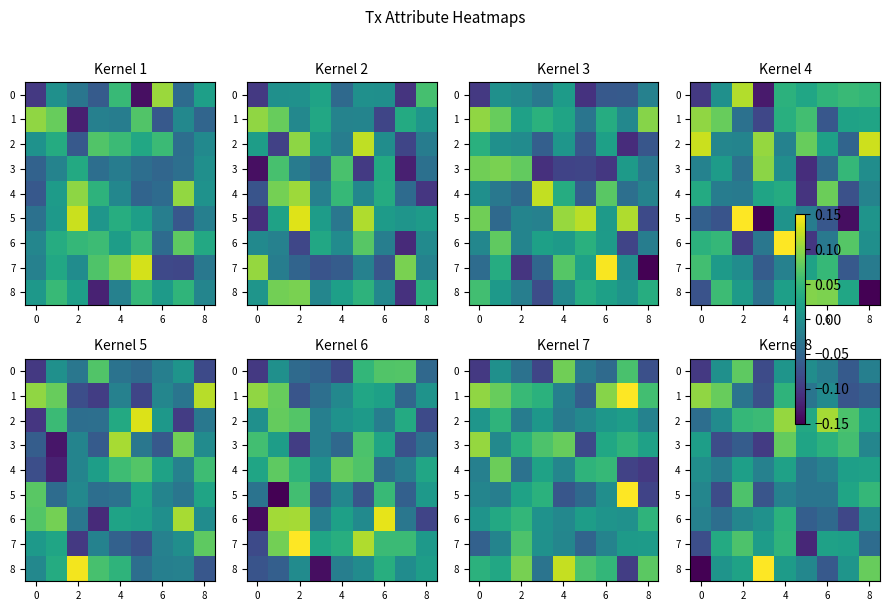

The value of 2 at 4 is 0.0. True or false?

False